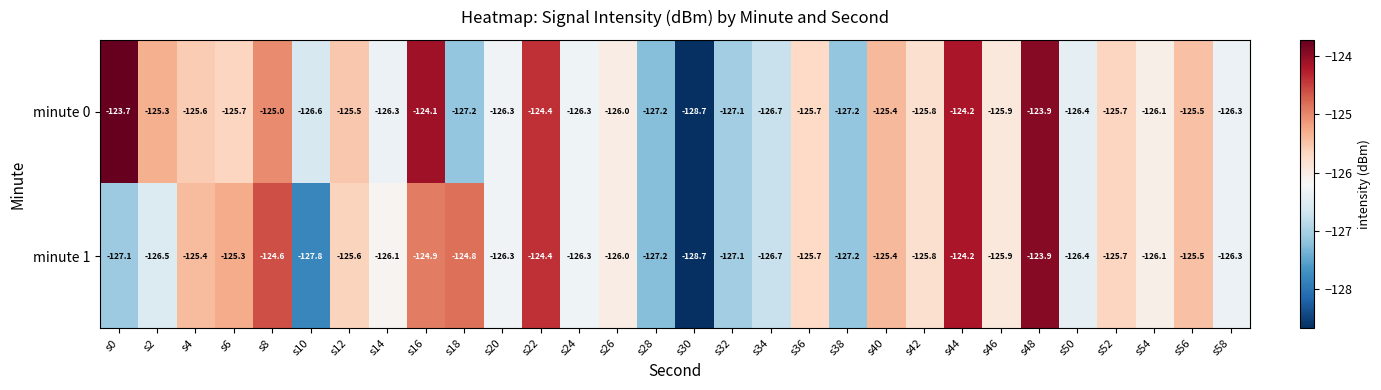

What is the sum of all minute 1 values?

-3778.9